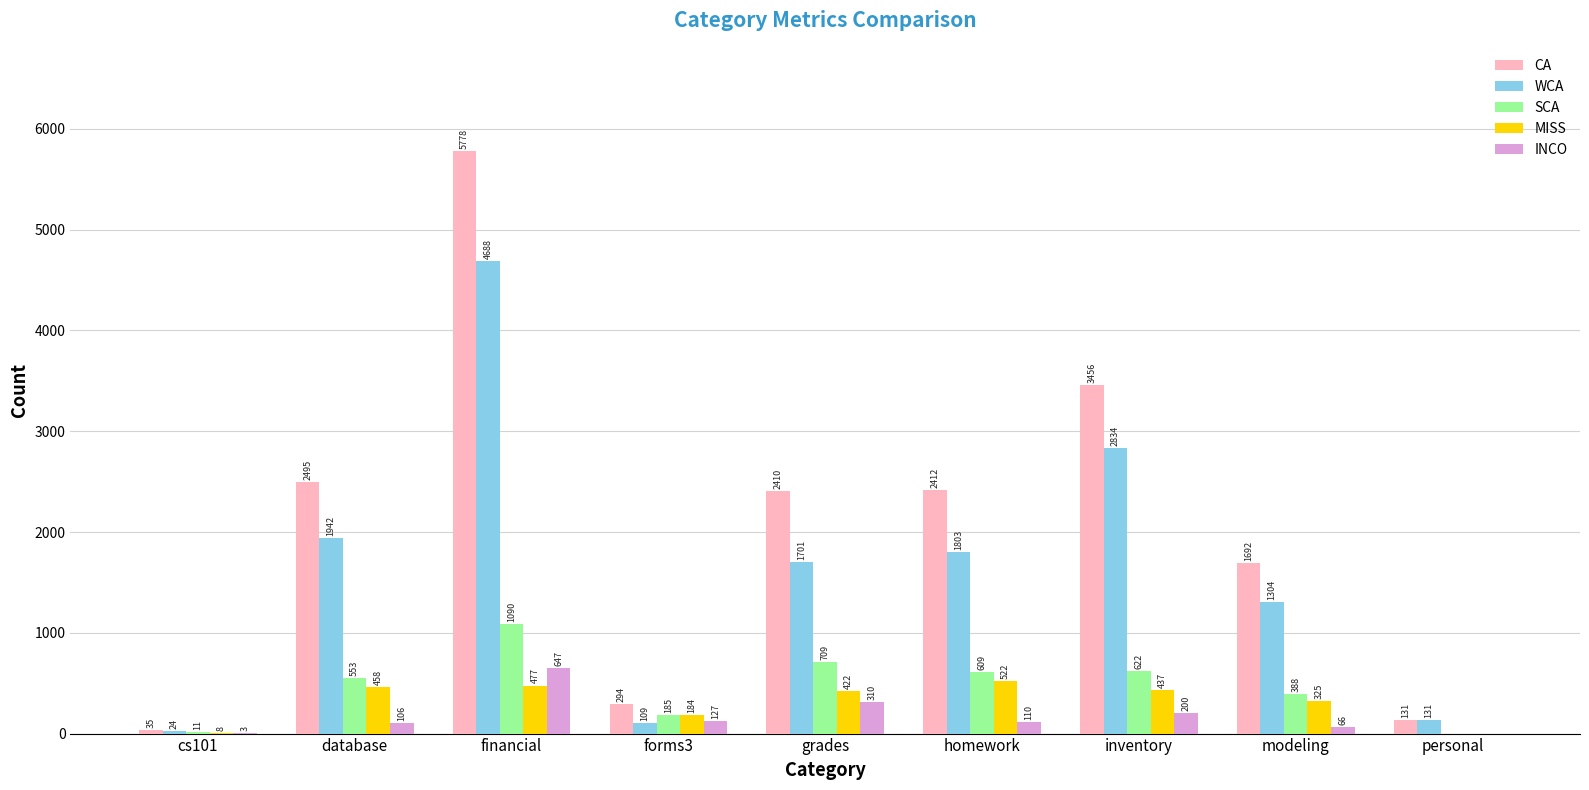

How many categories are shown in the chart?

9